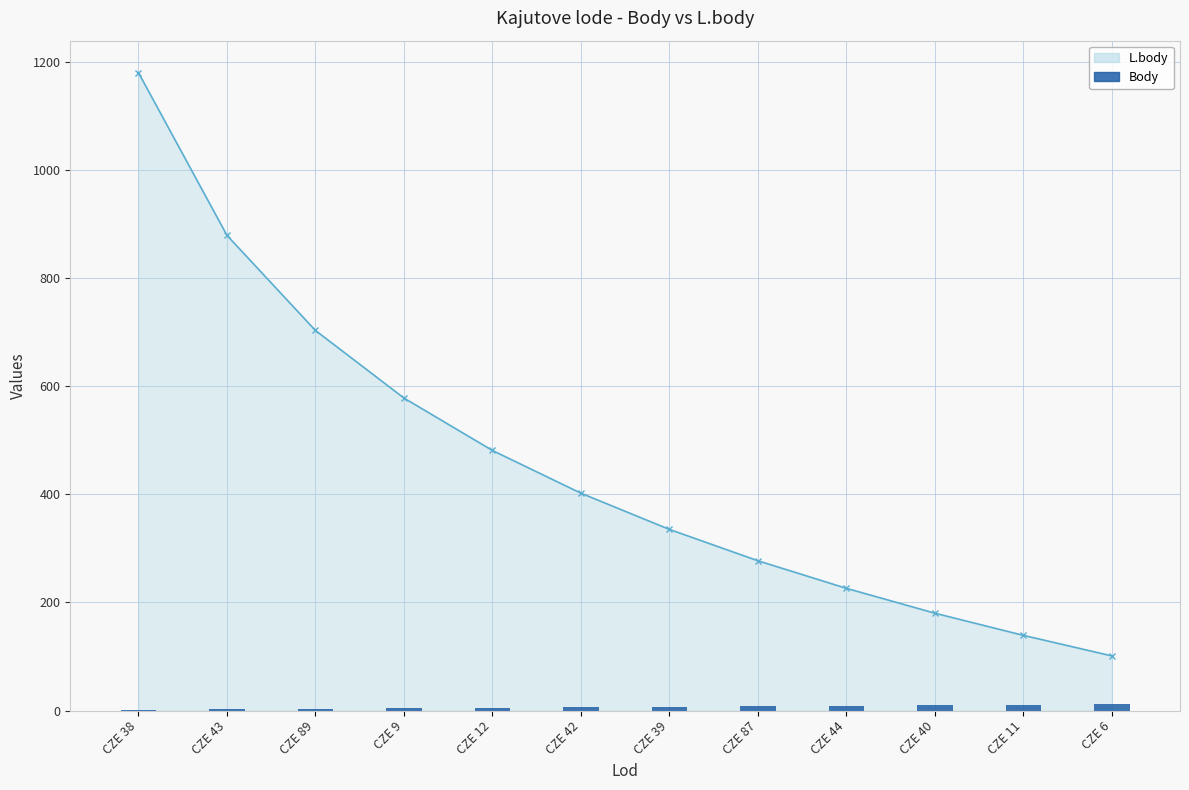

Is it true that the value at CZE 38 is 2?

False